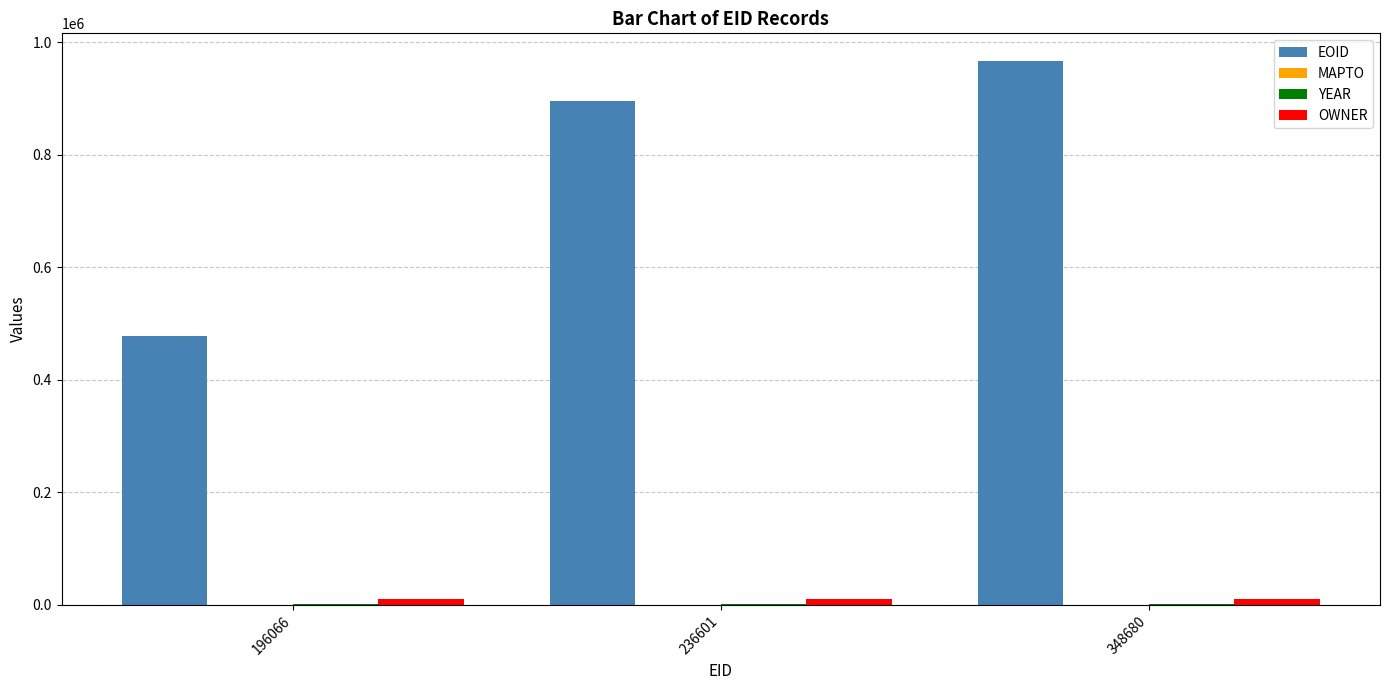

At which category is the sum across all series the highest?

348680